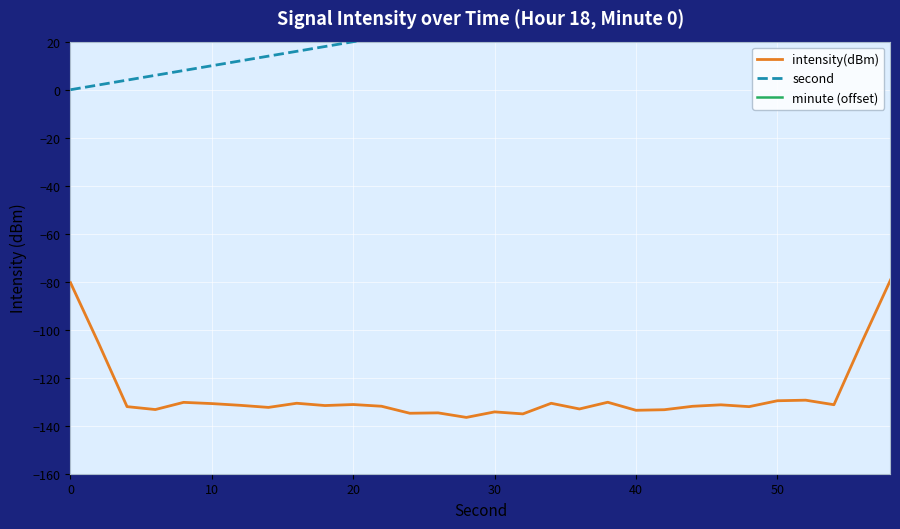

At how many categories does at least one series exceed 46?

6